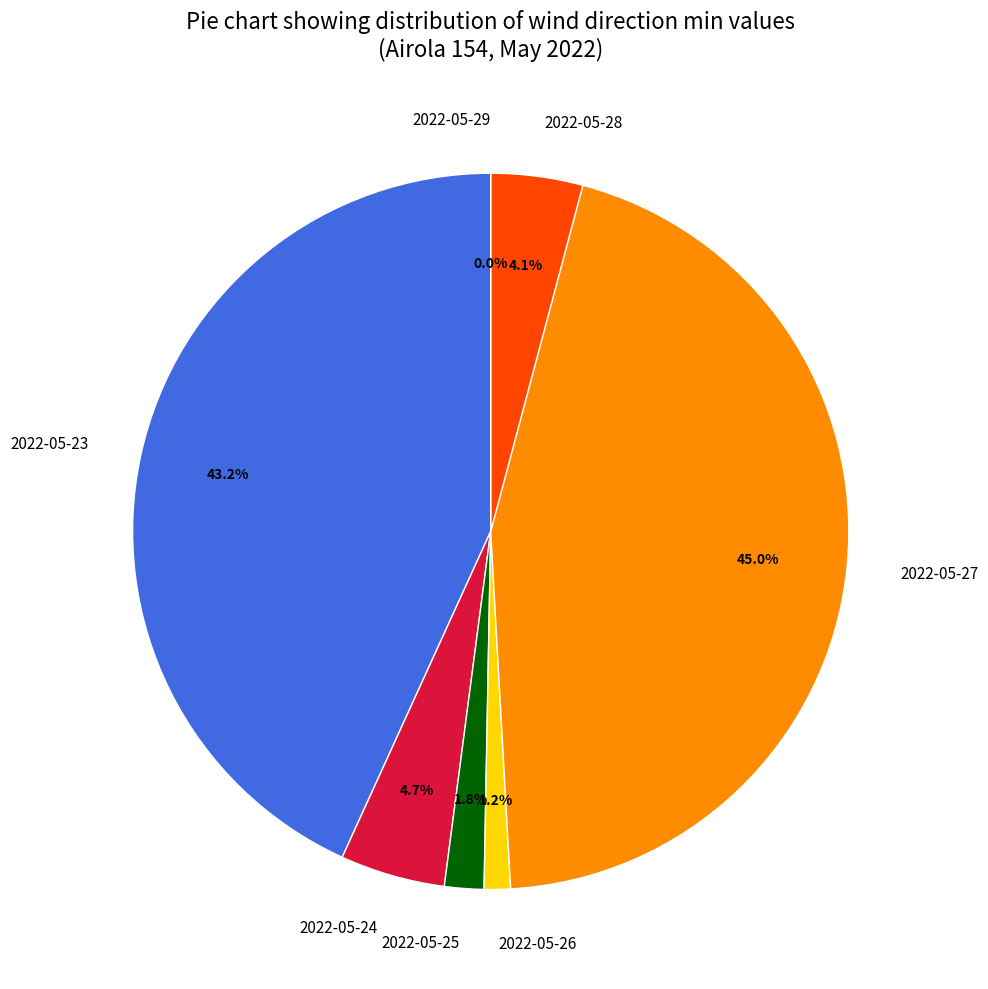

To the nearest percent, what is the average slice percentage?

14%